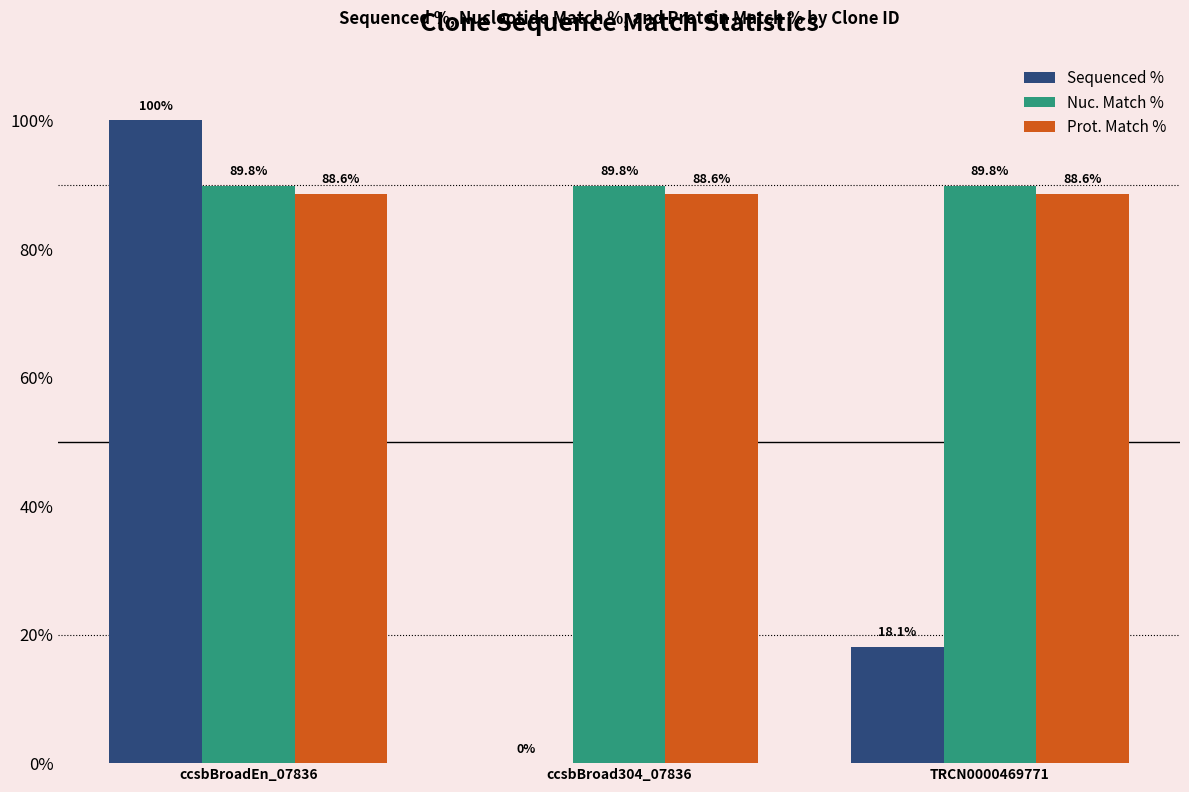

Reading right to left, transcribe all the data shown in this chart.

Sequenced %: TRCN0000469771=18.1	ccsbBroad304_07836=0.0	ccsbBroadEn_07836=100.0
Nuc. Match %: TRCN0000469771=89.8	ccsbBroad304_07836=89.8	ccsbBroadEn_07836=89.8
Prot. Match %: TRCN0000469771=88.6	ccsbBroad304_07836=88.6	ccsbBroadEn_07836=88.6